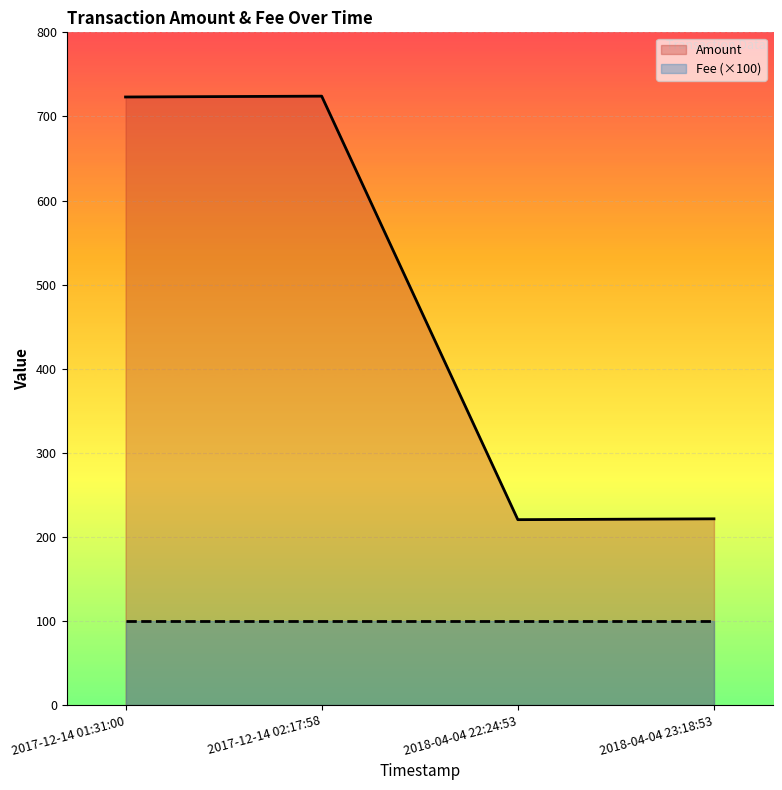

What is the difference between the Amount values at 2018-04-04 22:24:53 and 2018-04-04 23:18:53?

1.0